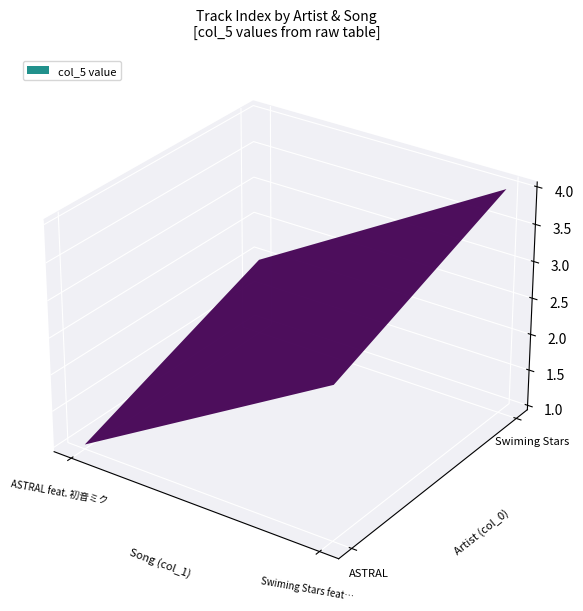

How many ASTRAL values are between 1 and 3?

2